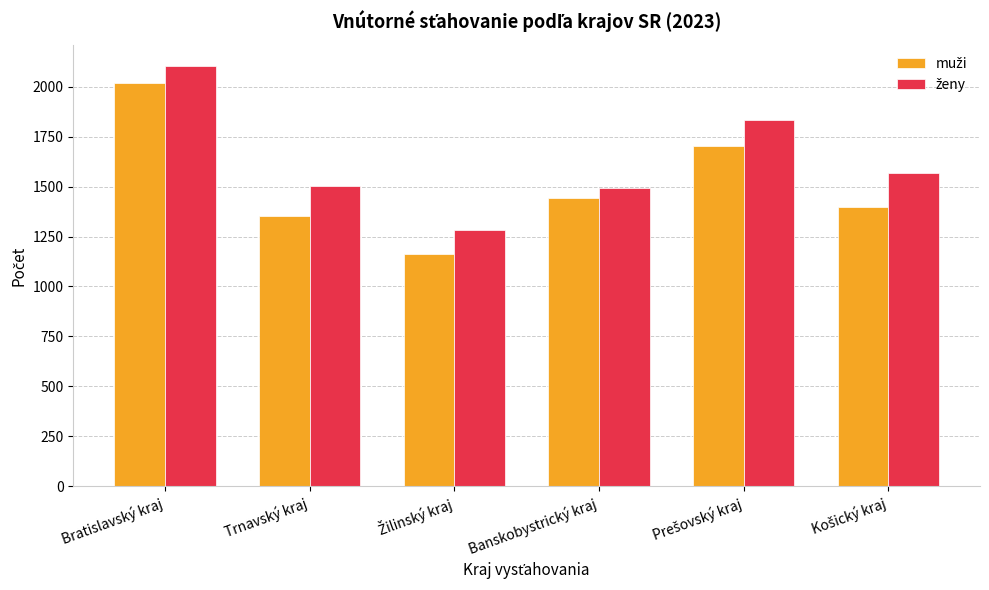

What is the difference between the highest and lowest values at Bratislavský kraj?

85